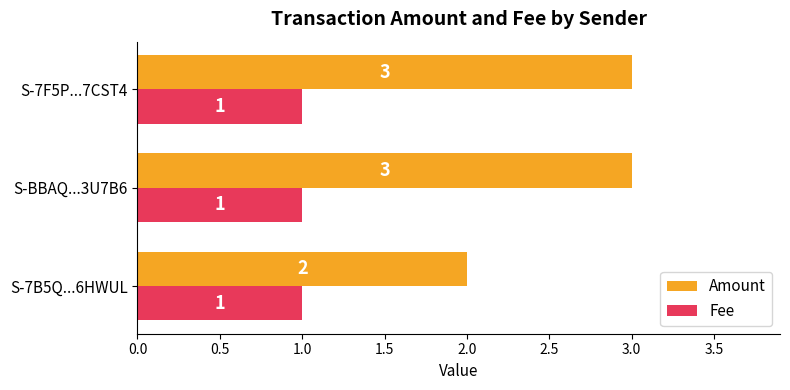

Read the Amount value at S-7B5Q...6HWUL.

2.0